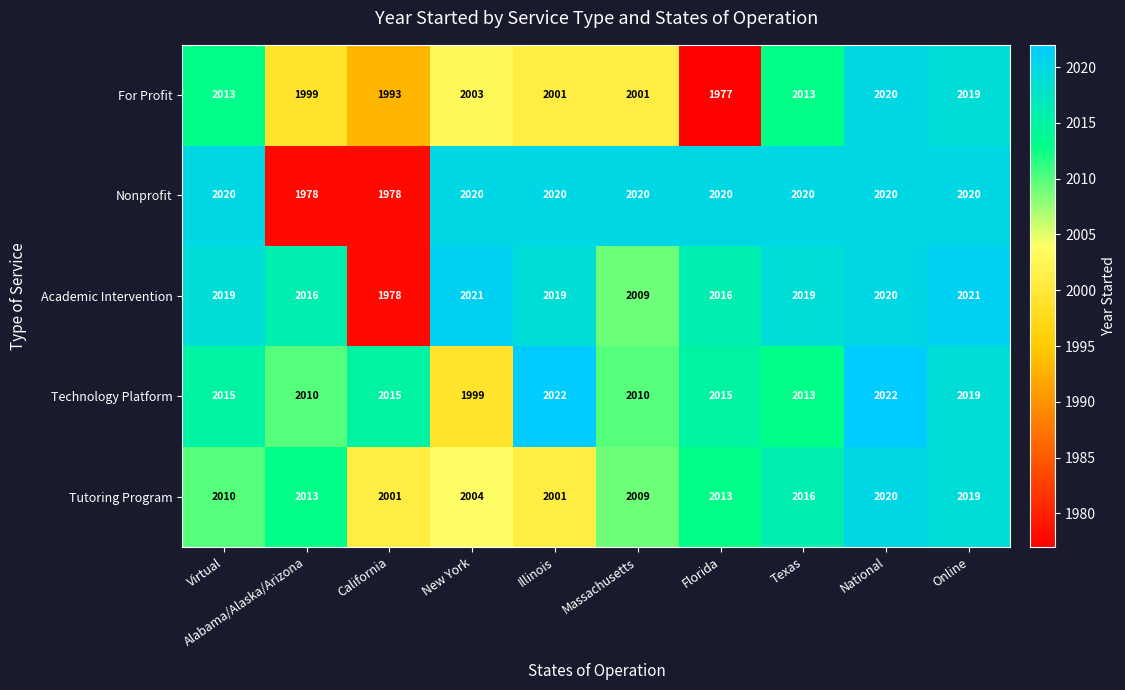

What value does the Technology Platform series have at New York, to the nearest 5?

2000